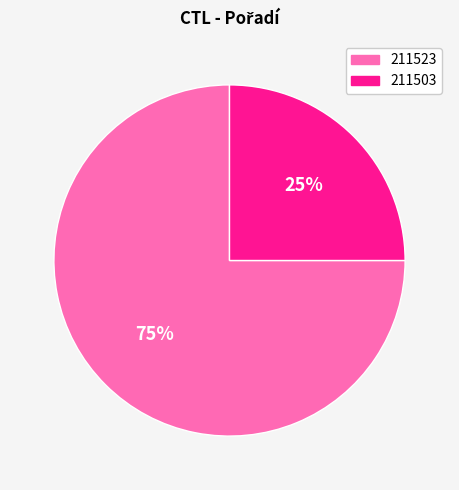

What is the largest slice in the pie chart?

211523